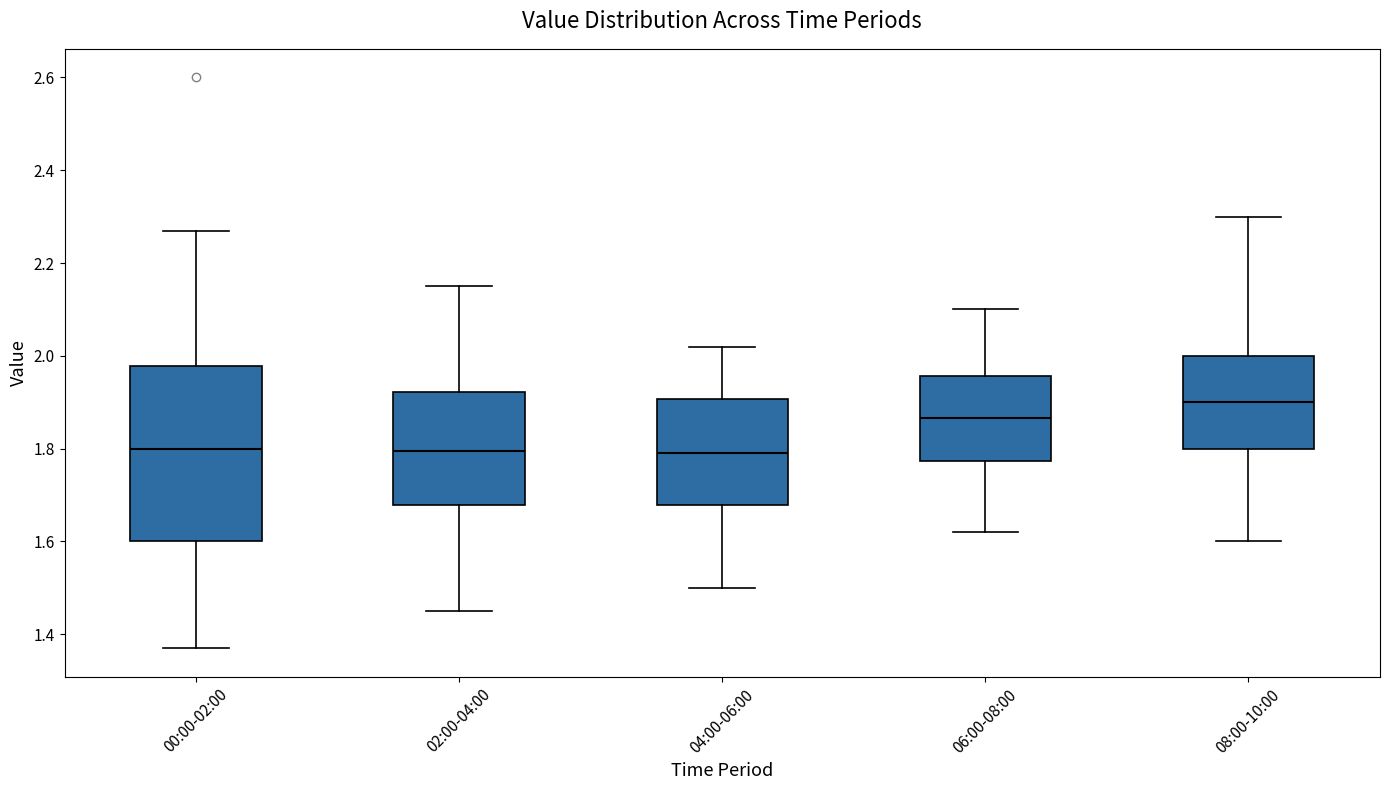

Reading left to right, transcribe this box plot: for each box, give where its median line is, the range the box spans, and where its two whiskers end, as read against the y-axis. The values are not printed on the chart, so give them approximately, as read against the axis.

00:00-02:00: median 1.80, box 1.60 to 1.98, whiskers 1.38 to 2.28
02:00-04:00: median 1.80, box 1.68 to 1.92, whiskers 1.46 to 2.16
04:00-06:00: median 1.80, box 1.68 to 1.90, whiskers 1.50 to 2.02
06:00-08:00: median 1.86, box 1.78 to 1.96, whiskers 1.62 to 2.10
08:00-10:00: median 1.90, box 1.80 to 2.00, whiskers 1.60 to 2.30